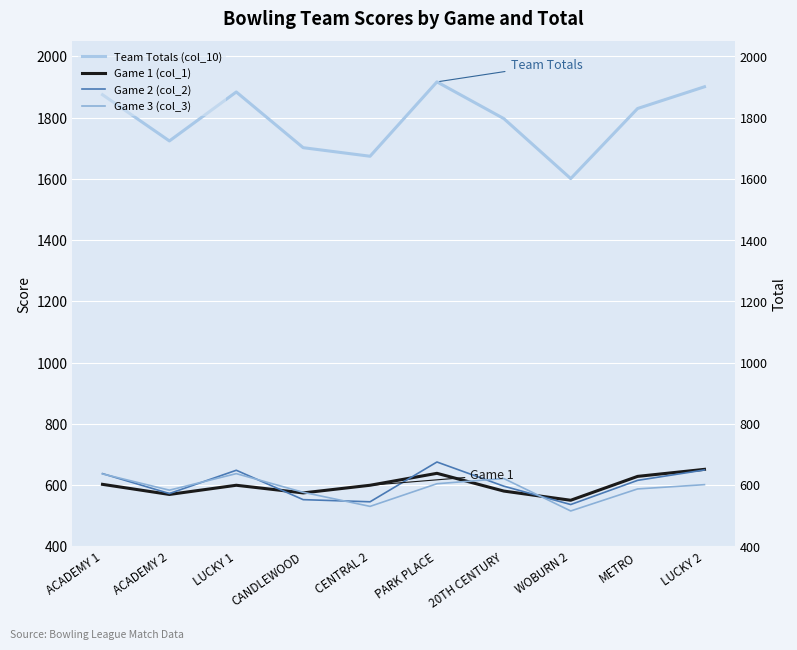

How many data points in Game 1 (col_1) are above 599?

4